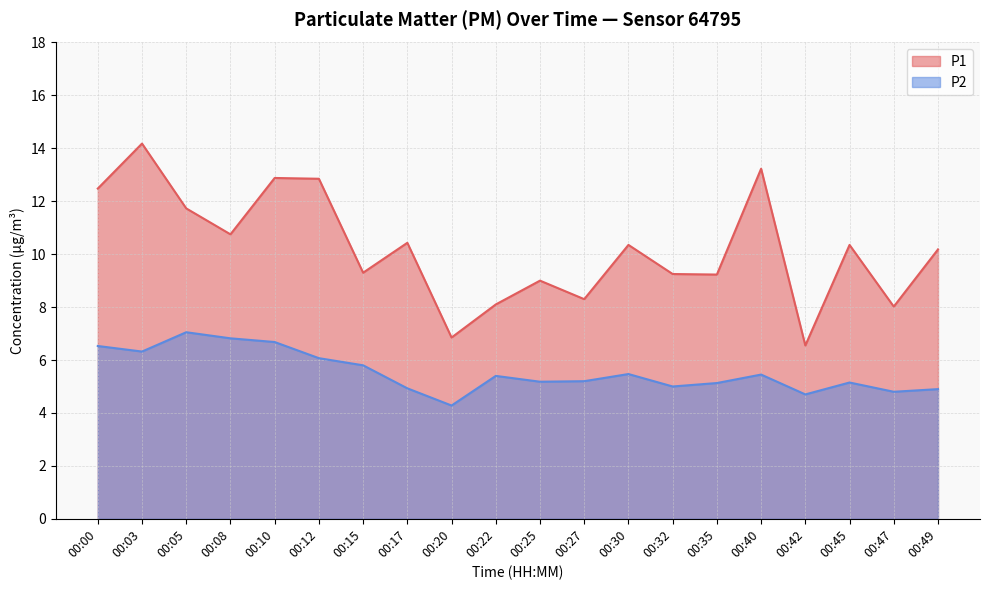

How many values in the P1 series are below 10?

9